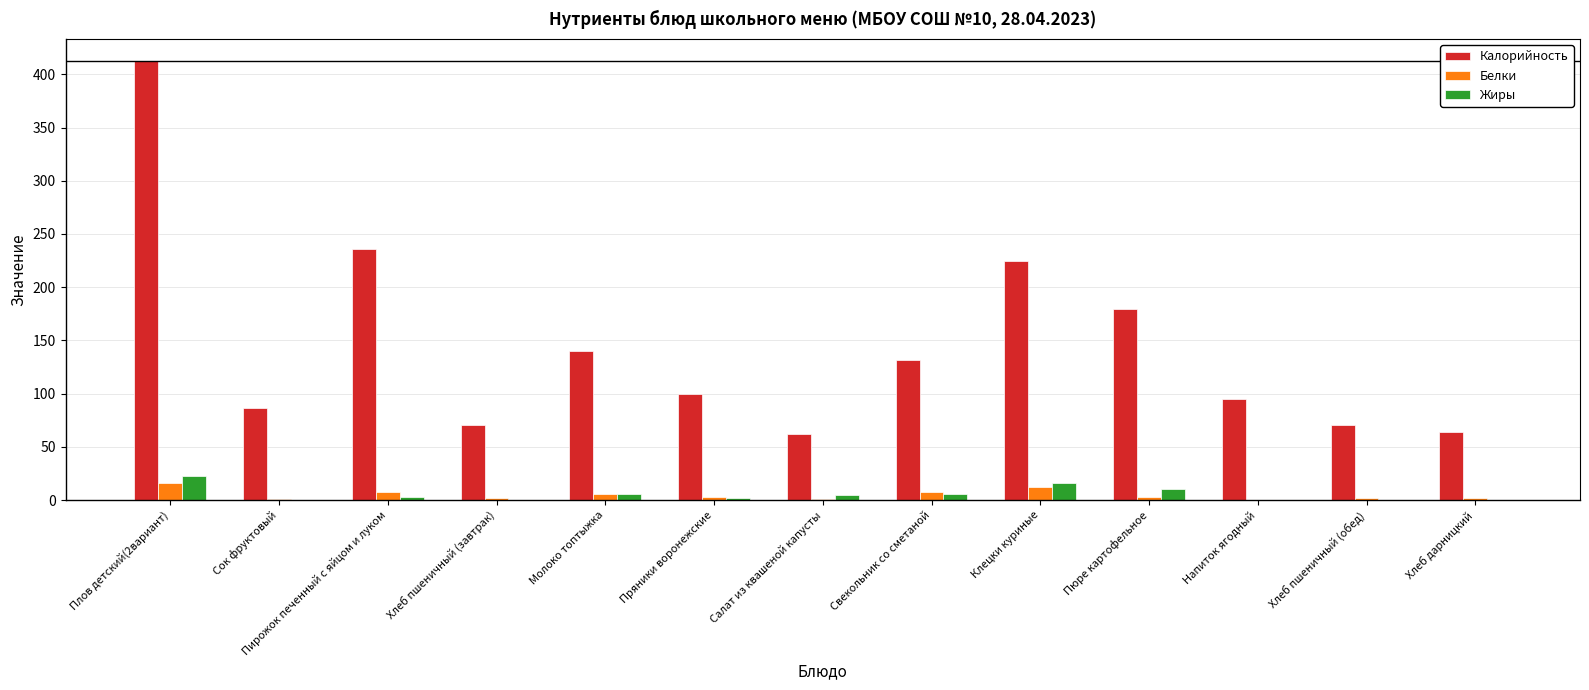

What is the highest value of the Калорийность series?

412.5